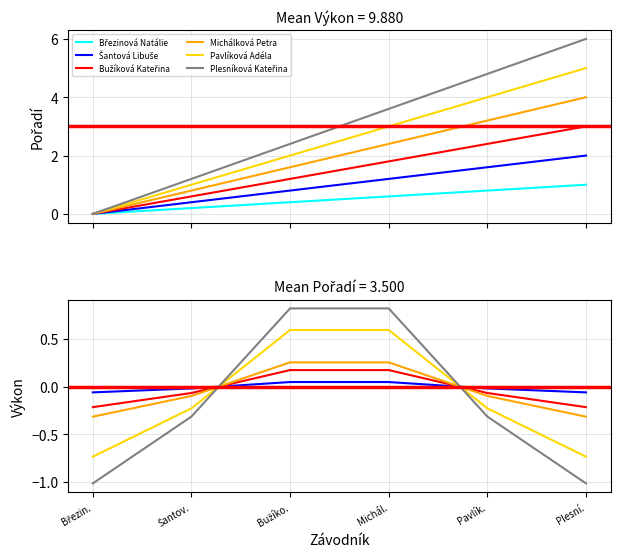

The value of Pavlíková Adéla at Bužíko. is 0.9. True or false?

False